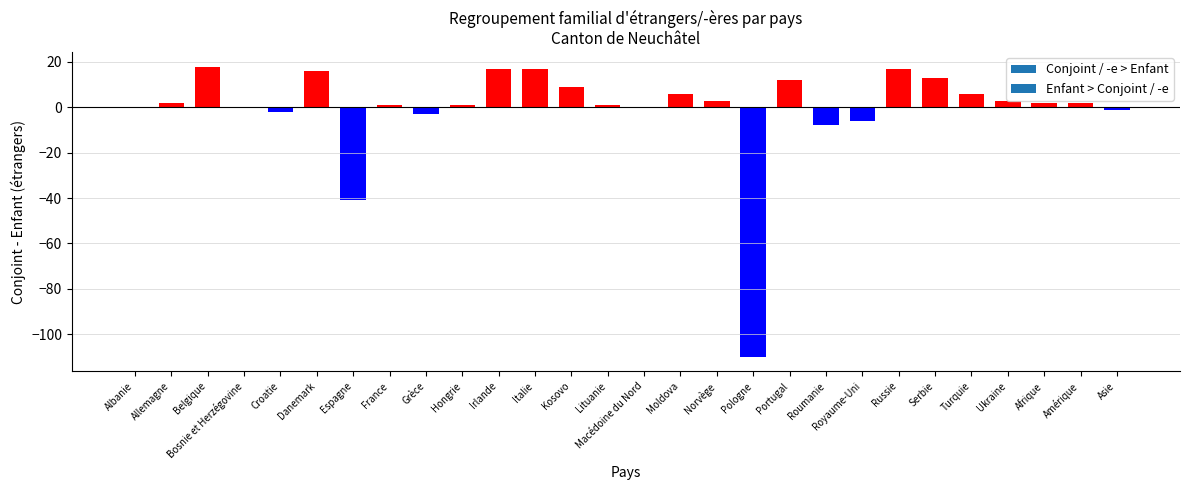

What is the maximum value shown in the chart?

18